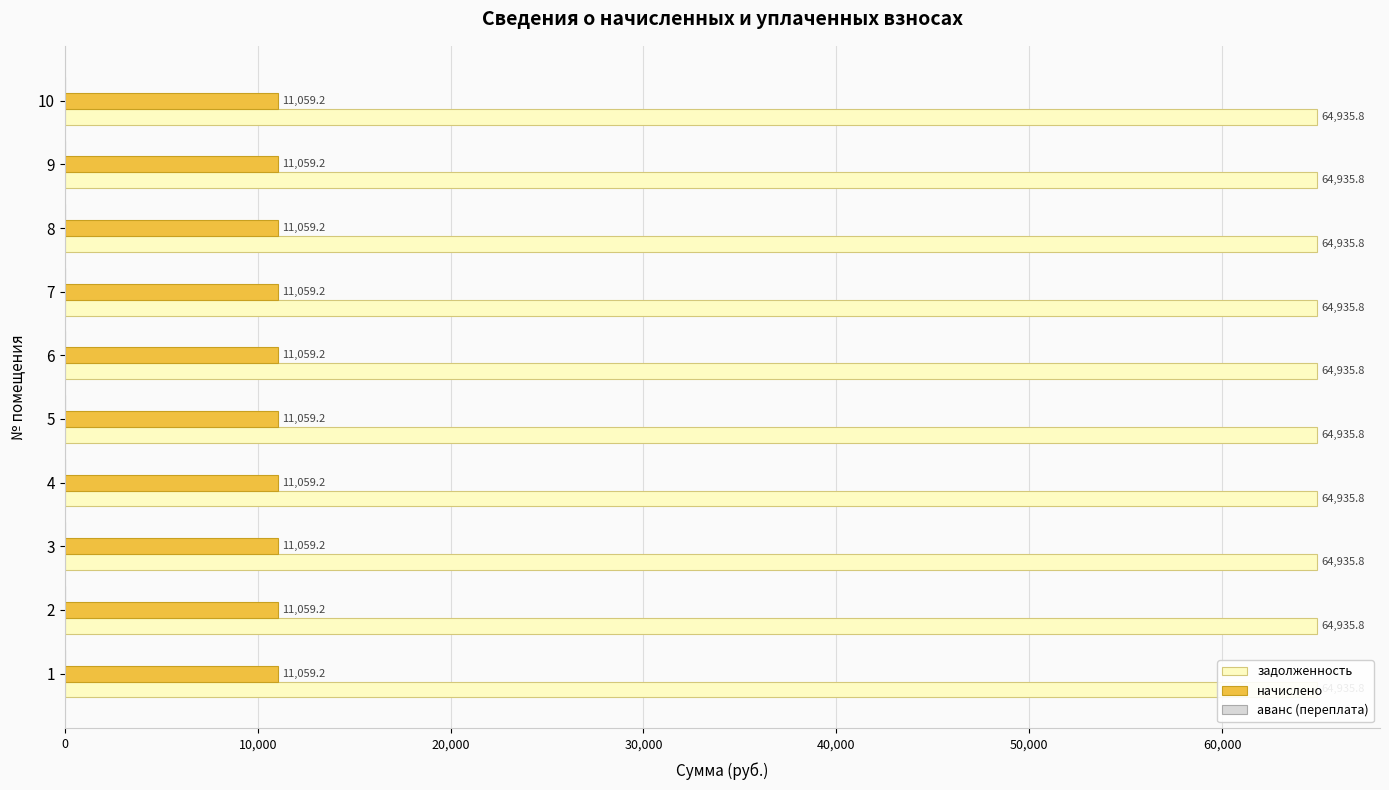

Which series has the largest range (max minus min)?

задолженность